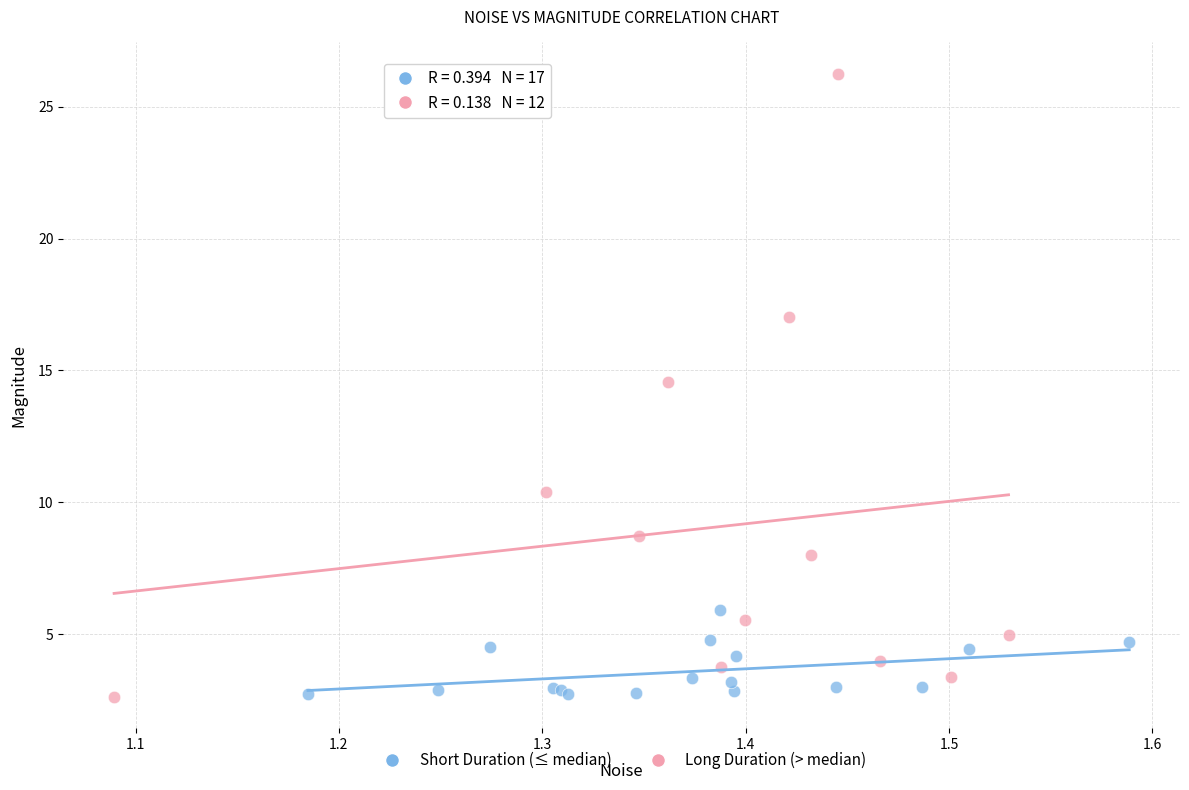

What are all the series names shown in the legend?

Short Duration (≤ median), Long Duration (> median)